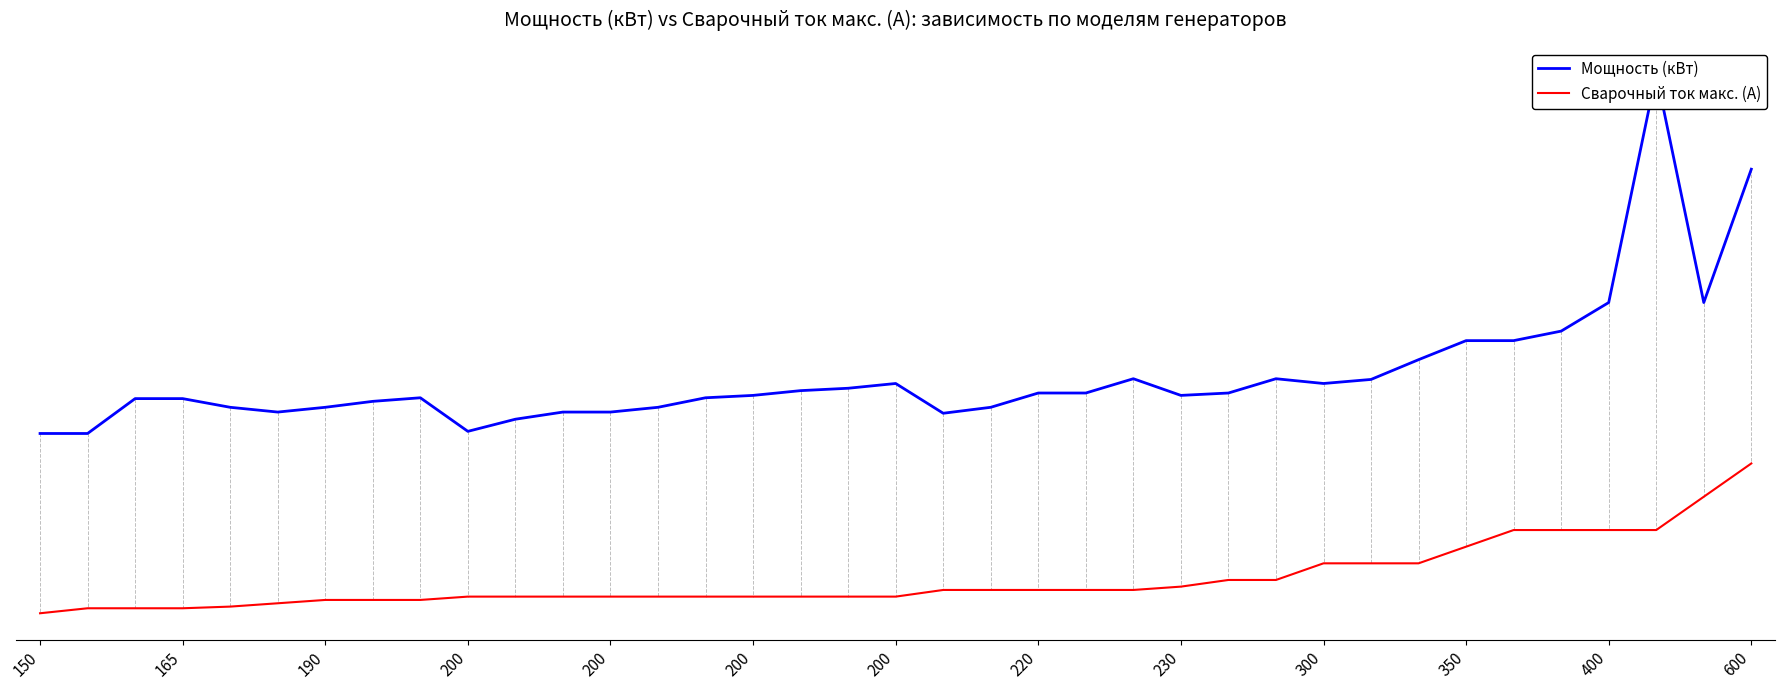

What is the difference between the second highest and second lowest values in the Мощность (кВт) series?

44.1